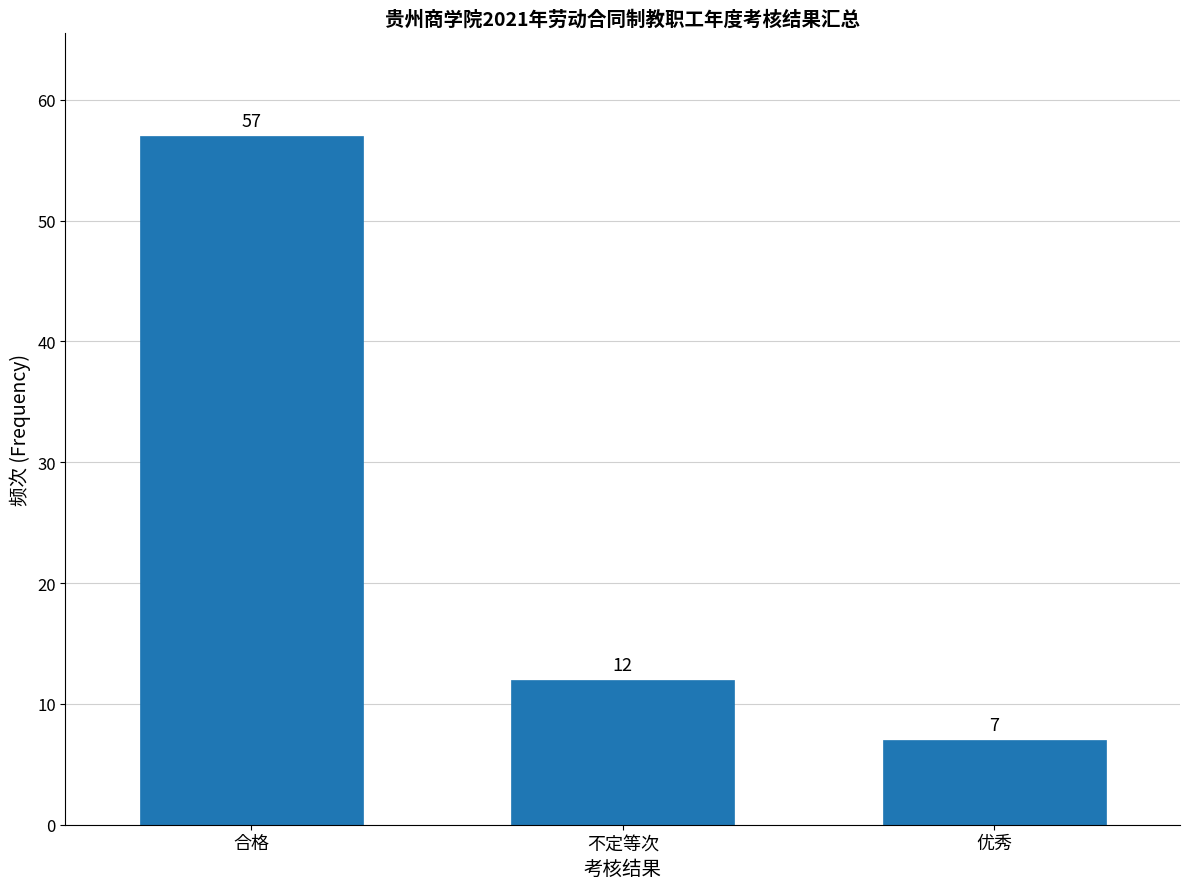

Reading left to right, transcribe all the data shown in this chart.

合格=57	不定等次=12	优秀=7